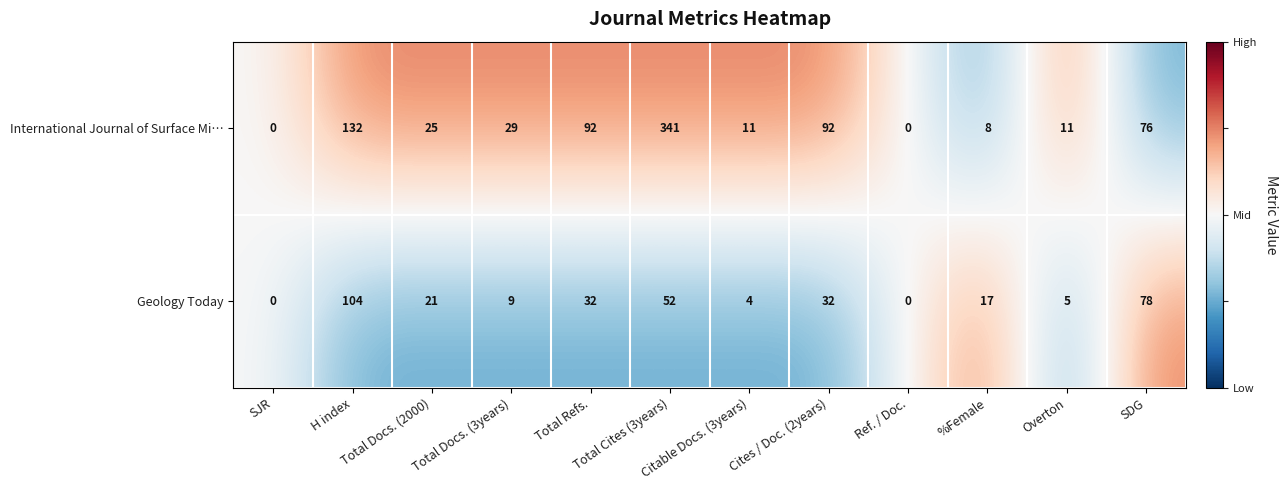

What is the sum of all International Journal of Surface Mi… values?

817